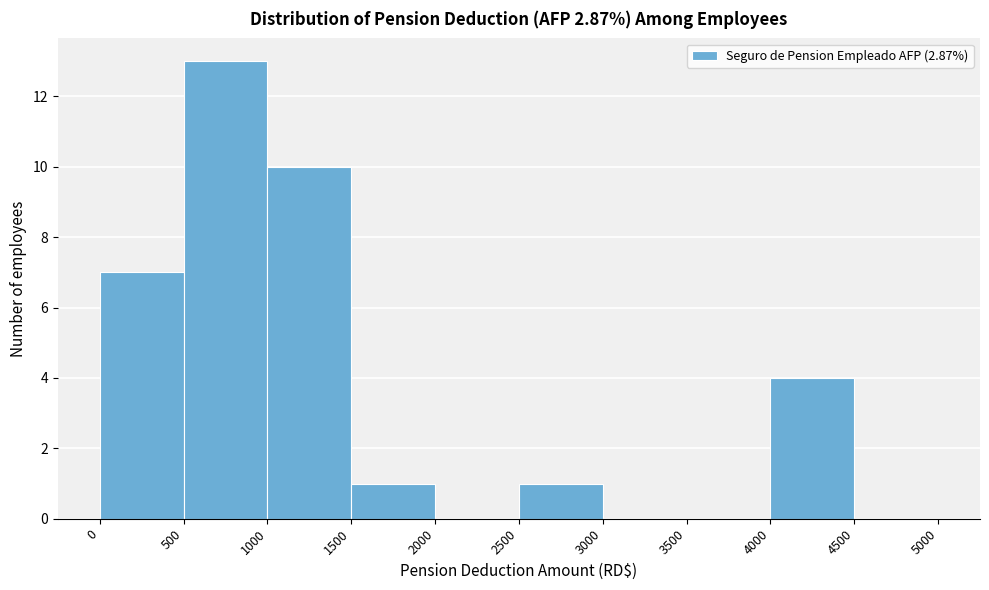

Which range on the x-axis has the tallest bar?

500 to 1000